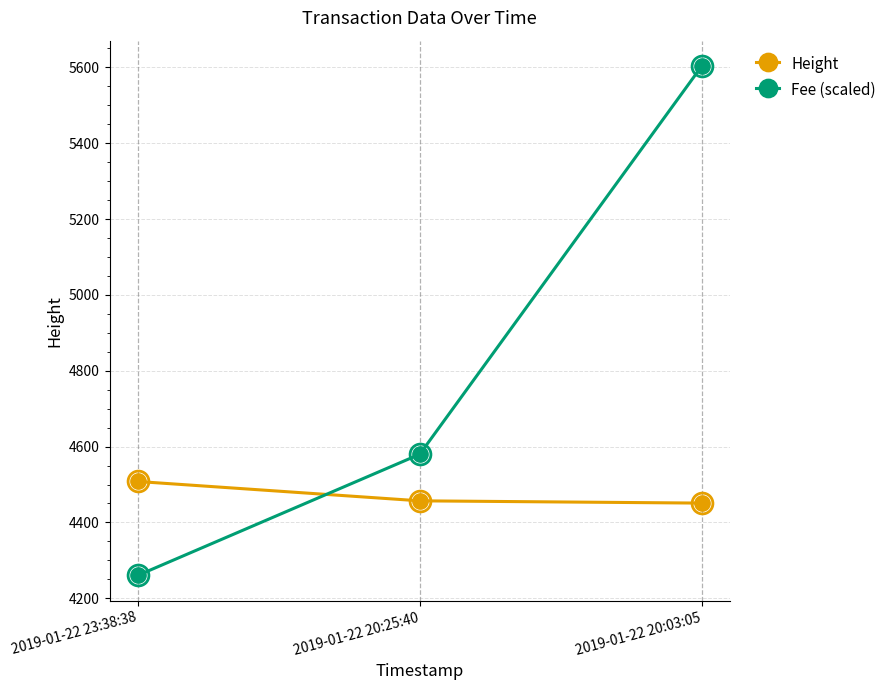

Reading left to right, extract all data points from this chart.

Height: 2019-01-22 23:38:38=4508.0	2019-01-22 20:25:40=4457.0	2019-01-22 20:03:05=4451.0
Fee (scaled): 2019-01-22 23:38:38=4260.3	2019-01-22 20:25:40=4579.8	2019-01-22 20:03:05=5603.4